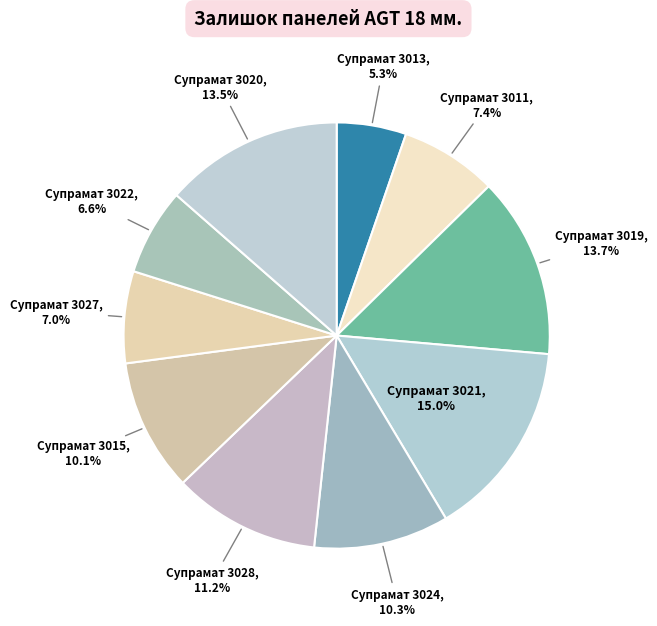

To the nearest percent, what is the difference between the Супрамат 3019 and Супрамат 3024 slice percentages?

3%